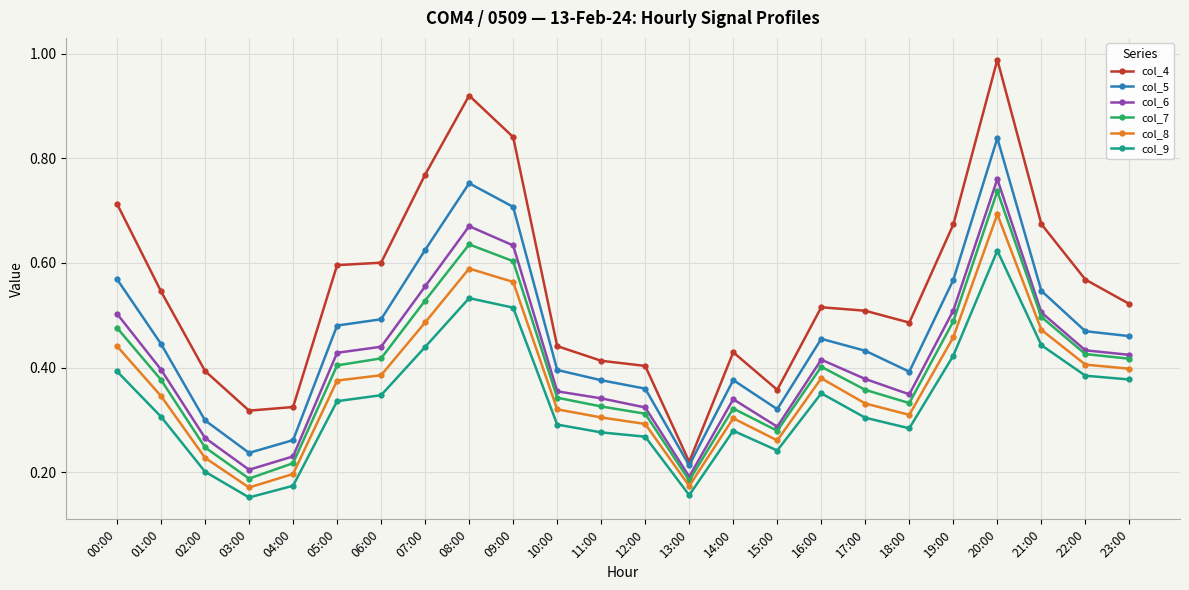

Is it true that col_4 equals 0.3 at 19:00?

False